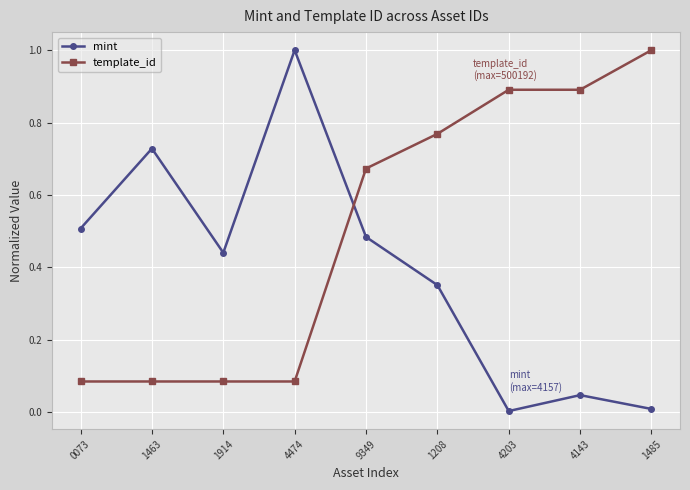

How many lines are shown in the chart?

2